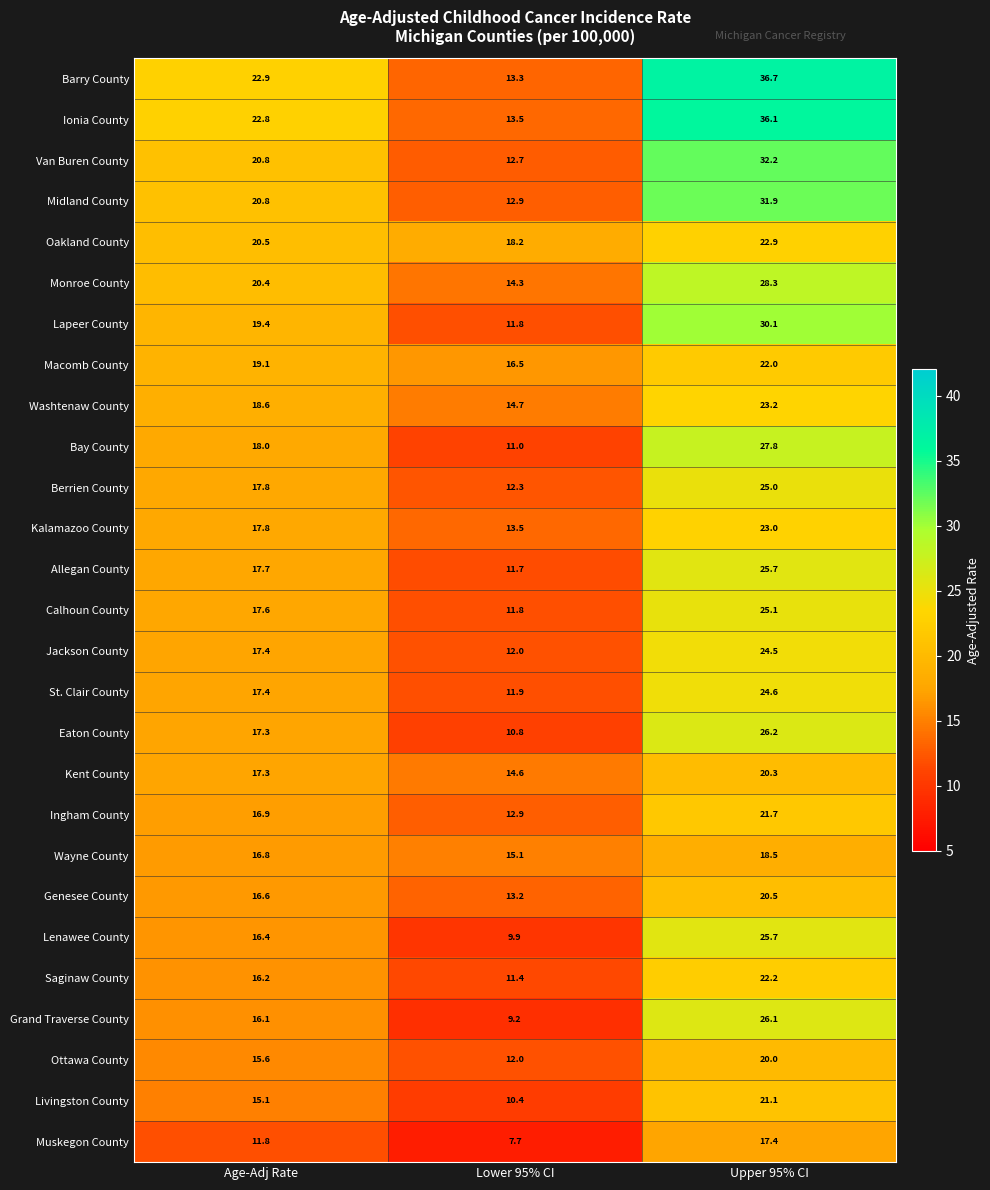

How many series are shown in this chart?

27